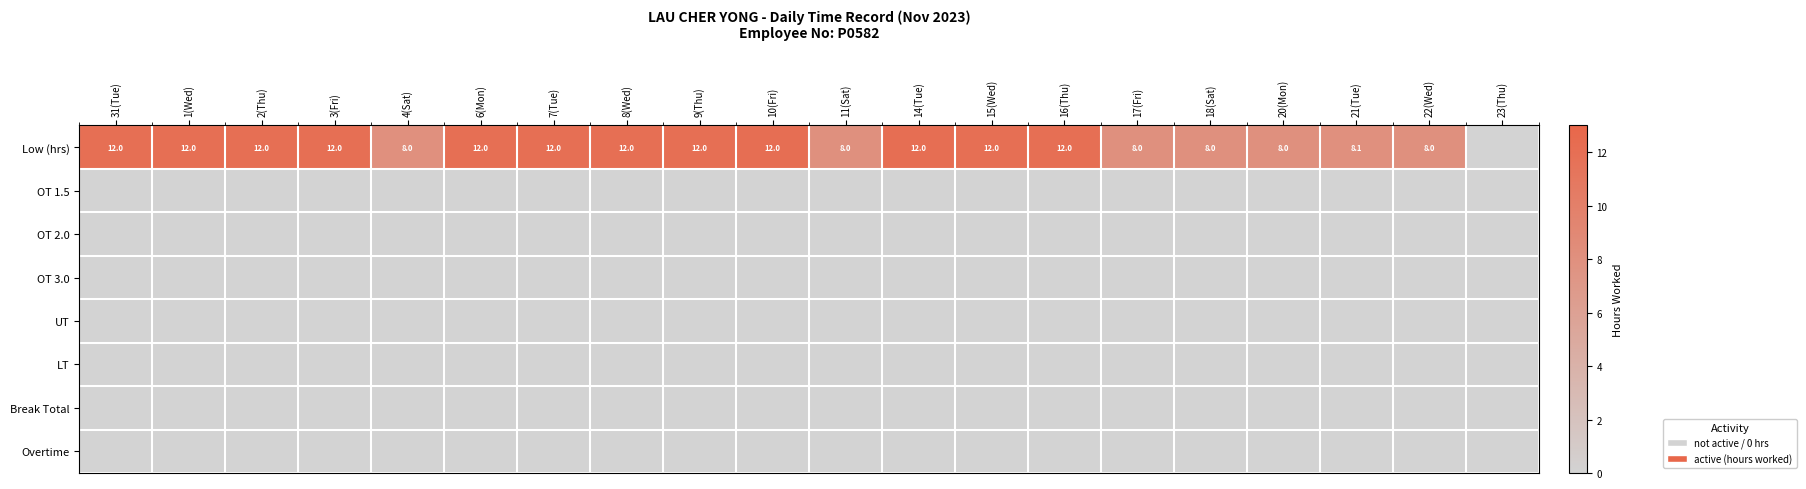

At how many categories does at least one series exceed 2?

19